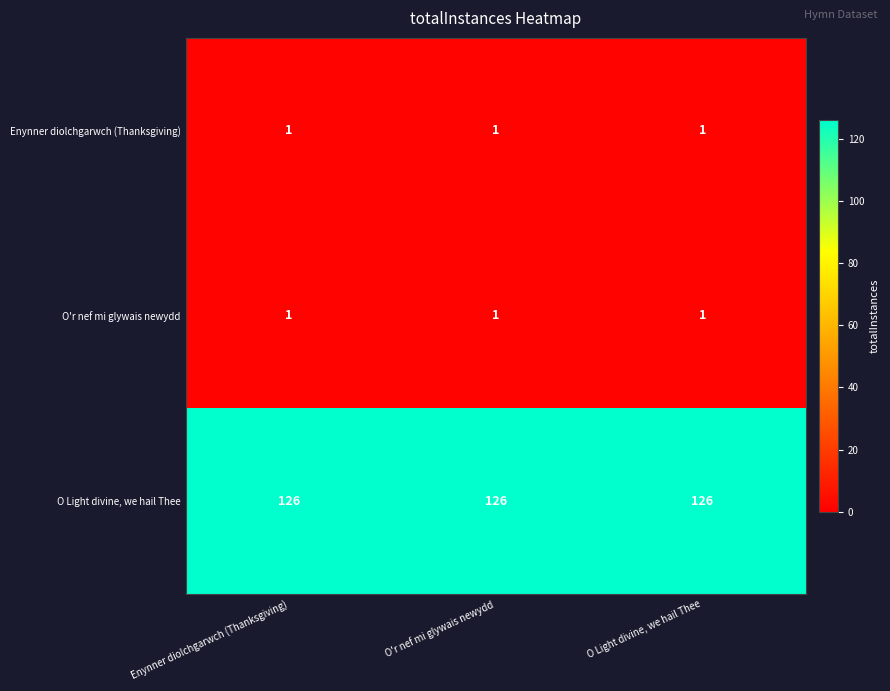

Which series has the largest total across all categories?

O Light divine, we hail Thee